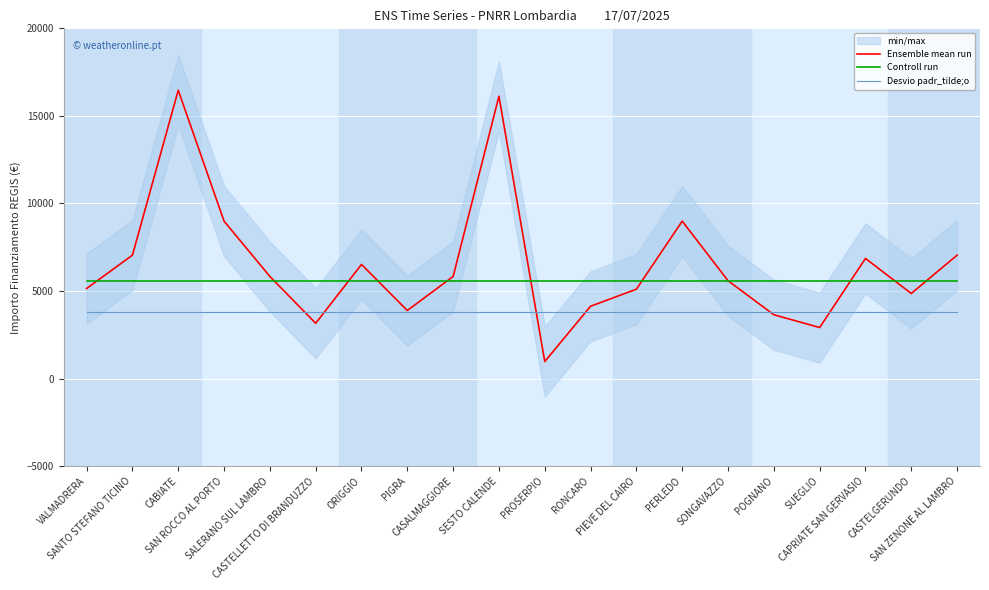

What is the sum of the Desvio padr_tilde;o values at SAN ZENONE AL LAMBRO and CASALMAGGIORE?

7593.4